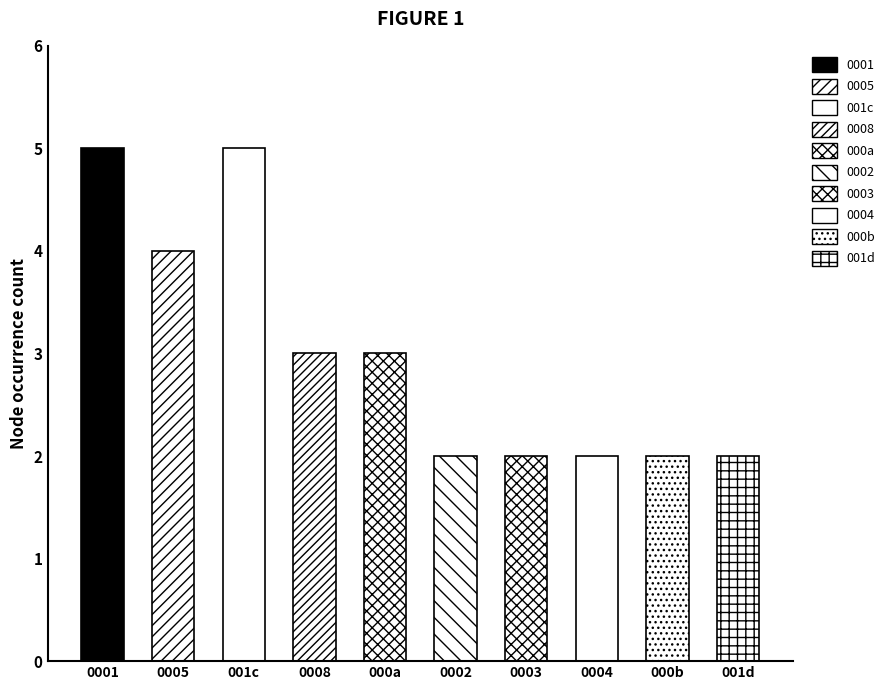

What position from the right is 7?

3